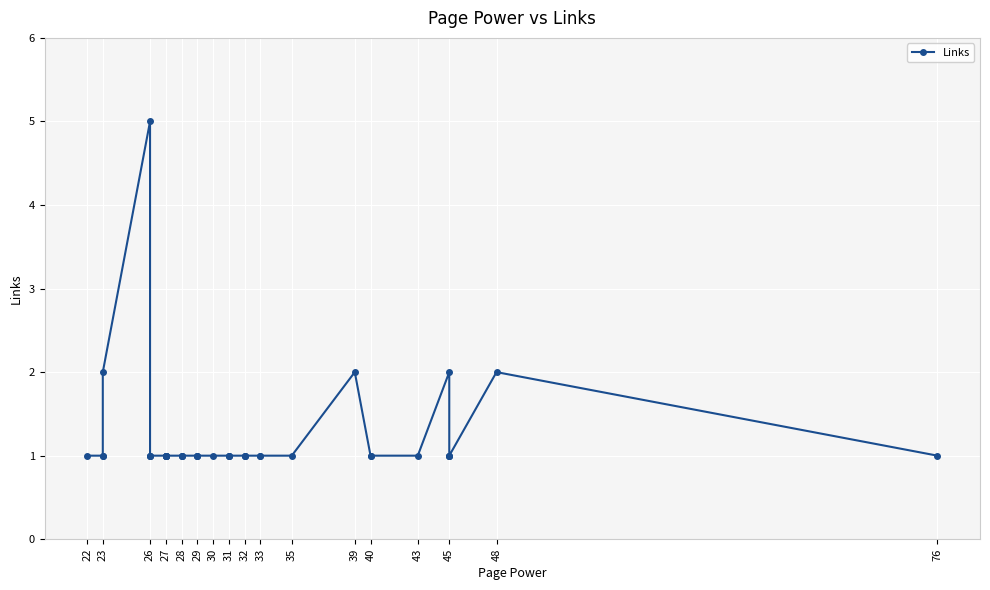

The value at 29 is 1. True or false?

False